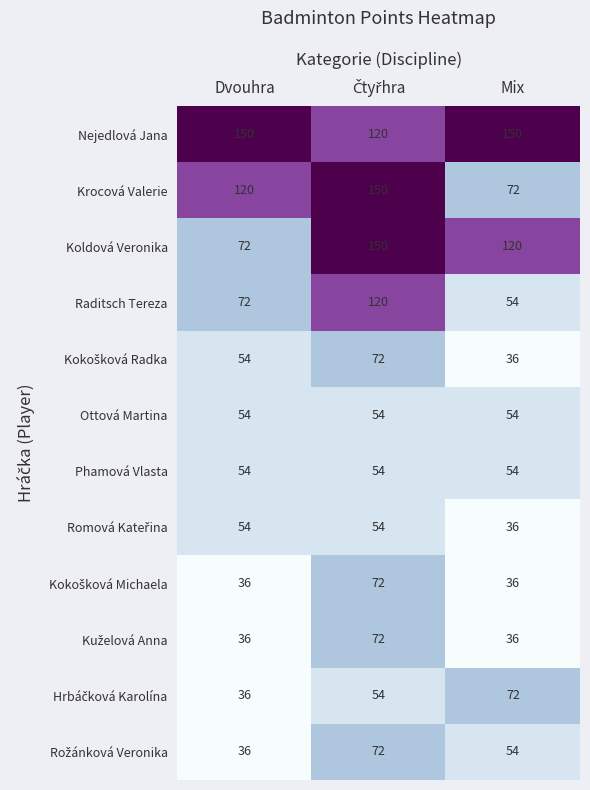

Count the number of data series in this chart.

12